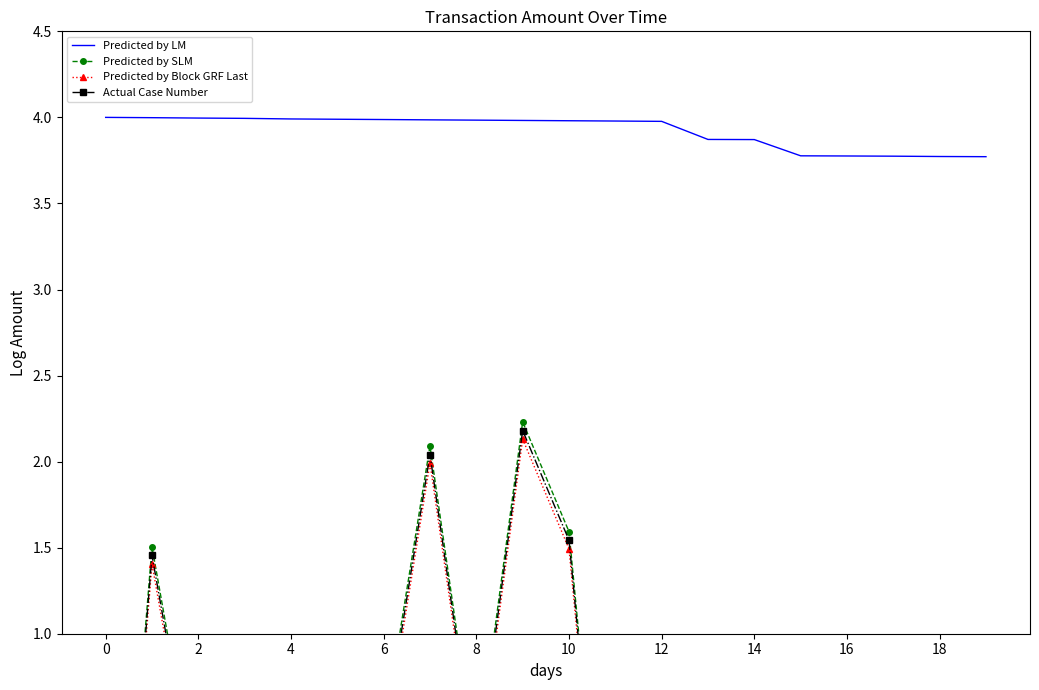

What are all the series names shown in the legend?

Predicted by LM, Predicted by SLM, Predicted by Block GRF Last, Actual Case Number